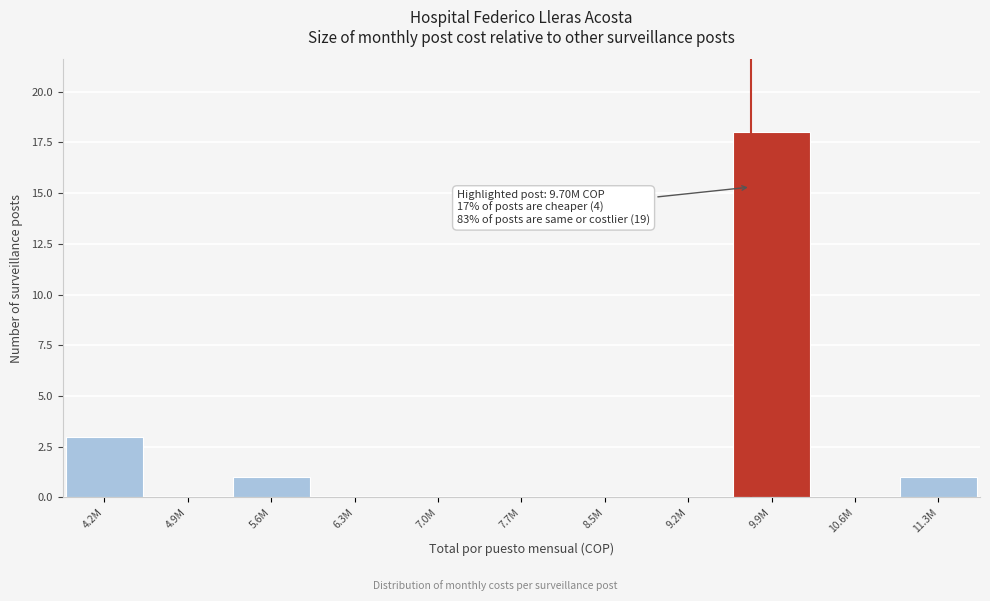

Reading left to right, transcribe all the data shown in this chart.

4.2M=3	4.9M=0	5.6M=1	6.3M=0	7.0M=0	7.7M=0	8.5M=0	9.2M=0	9.9M=18	10.6M=0	11.3M=1